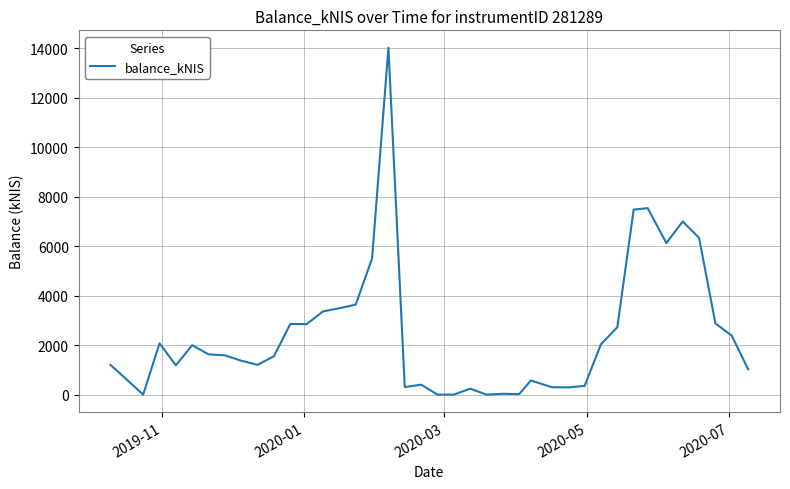

What is the maximum value shown in the chart?

14030.2